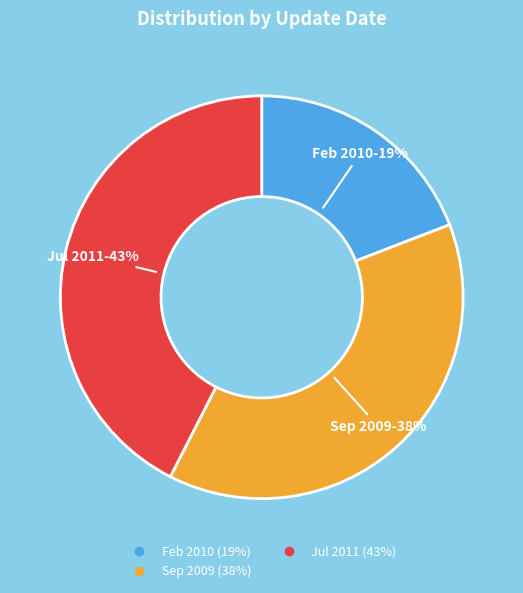

Is there a majority slice in this chart?

No